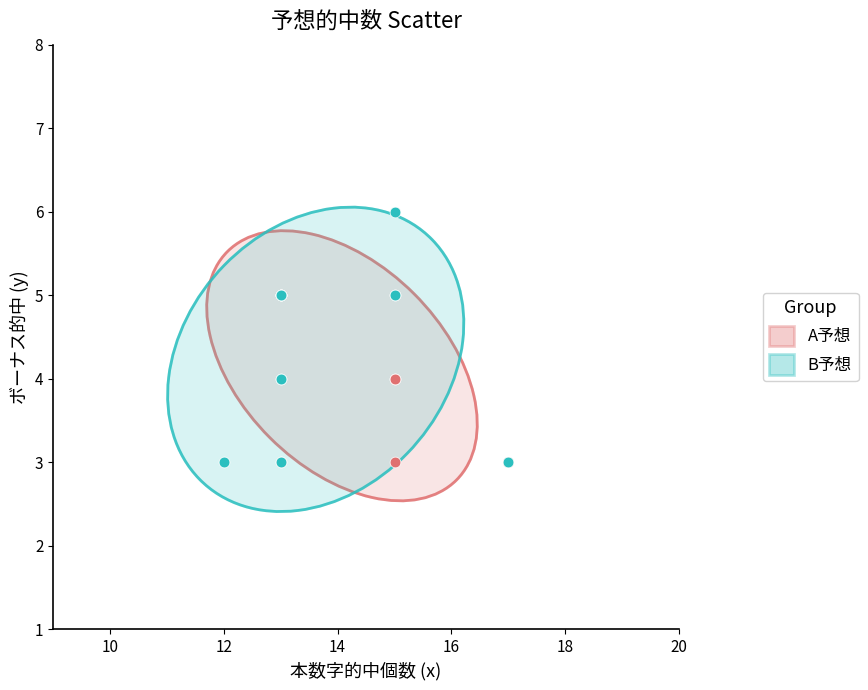

Which series has the largest Y range (max minus min)?

B予想